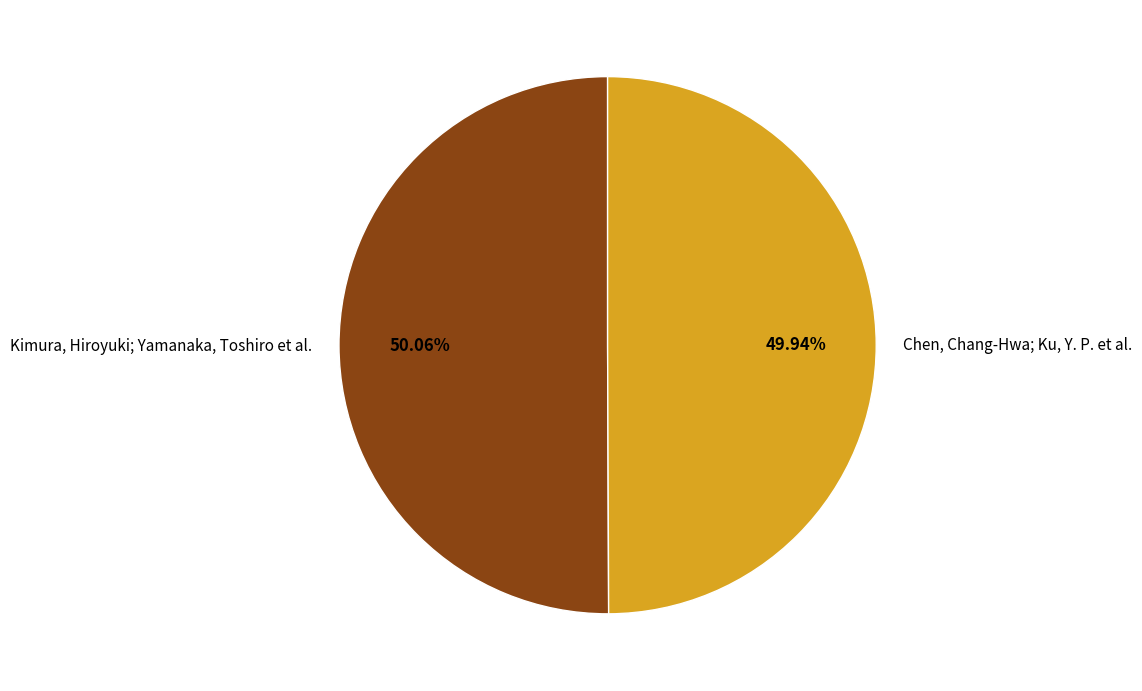

Does any single category account for the majority?

Yes